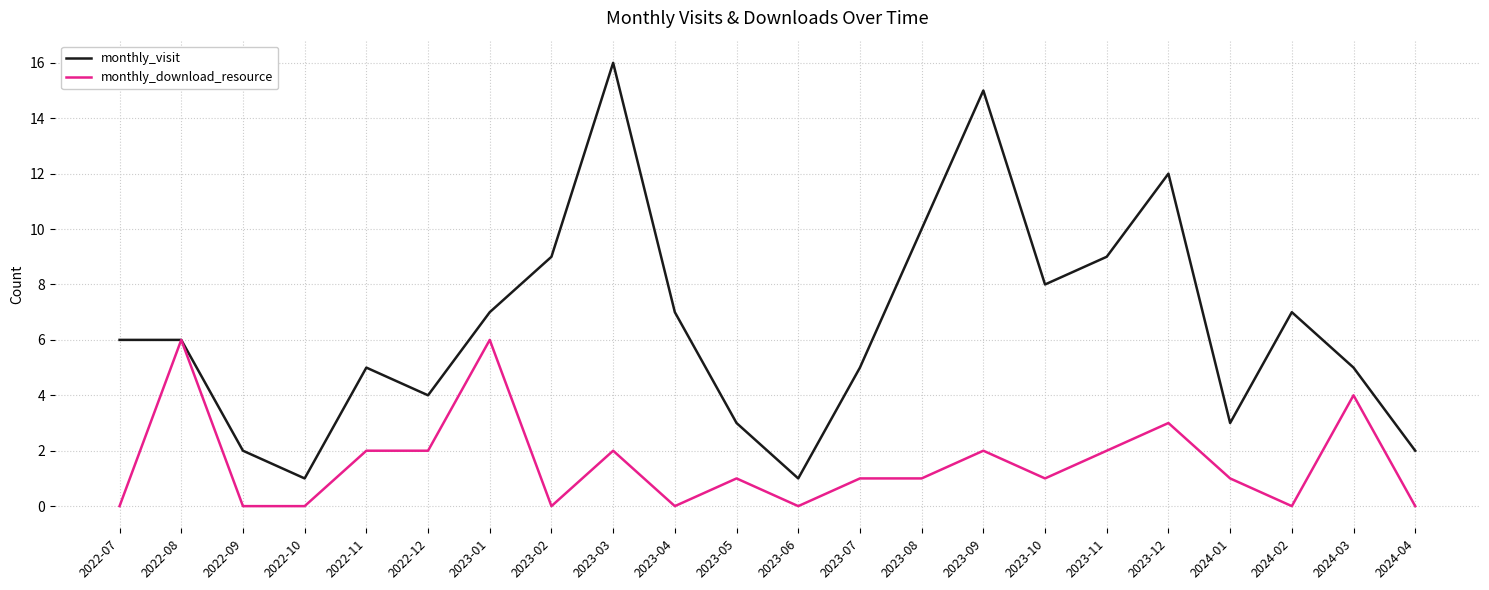

Rank the series by their average value, from highest to lowest.

monthly_visit, monthly_download_resource